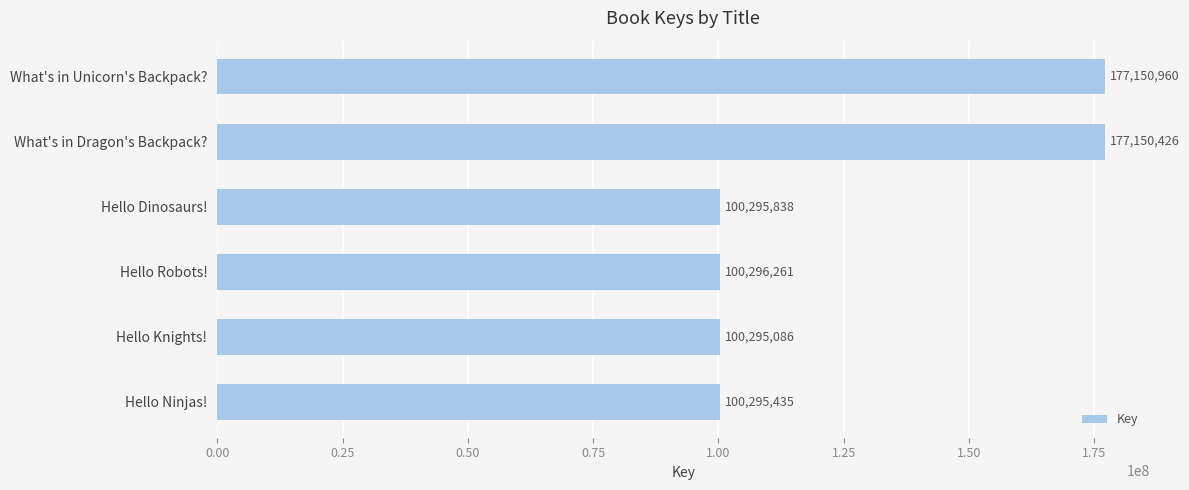

How many distinct data groups are displayed?

1